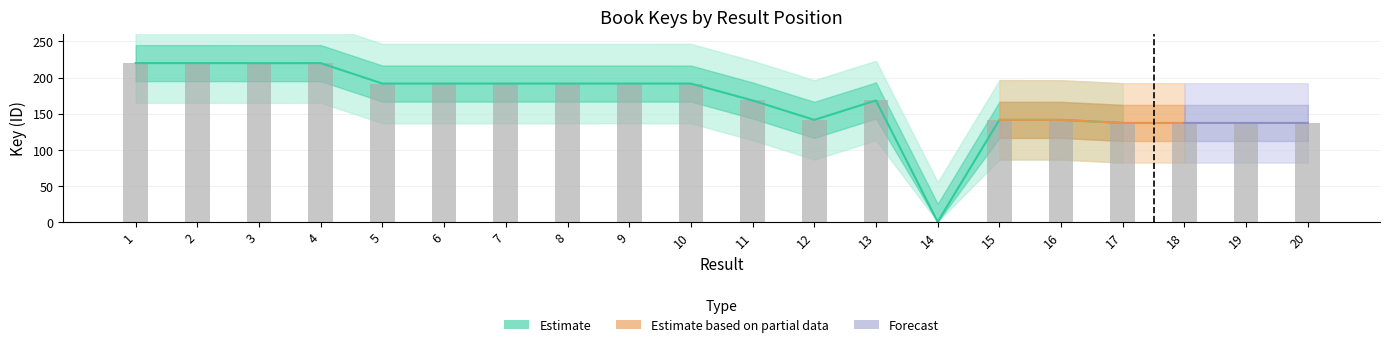

What is the maximum value shown in the chart?

220.0